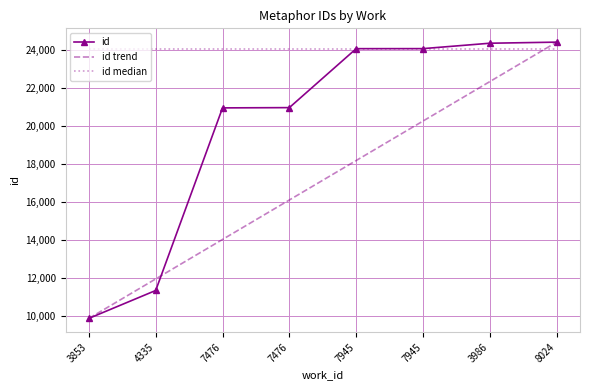

The value at 7945 is 13432. True or false?

False